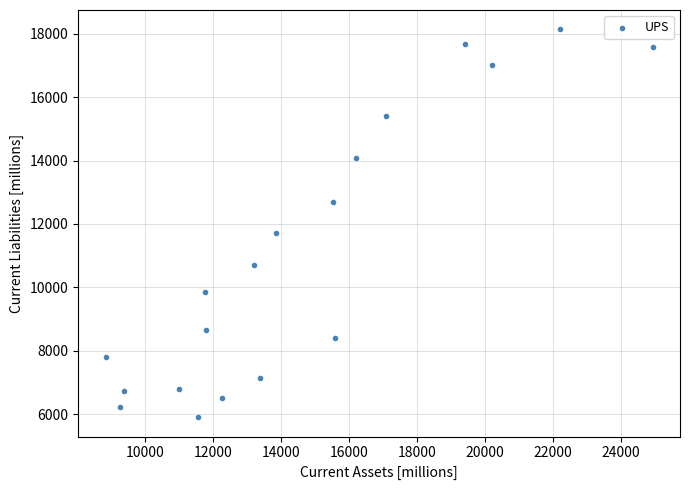

What Y value in the scatter plot is closest to 12021?

11730